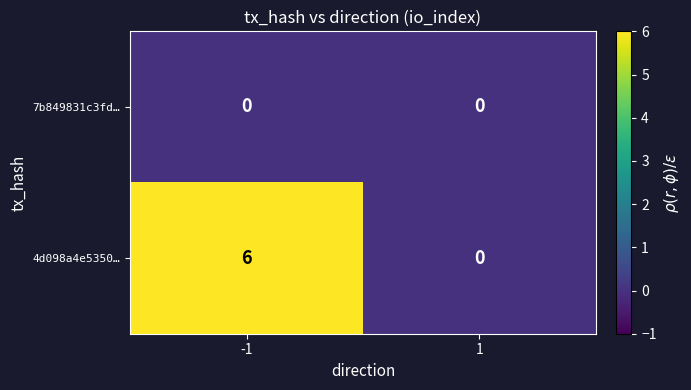

Count the number of categories in the chart.

2